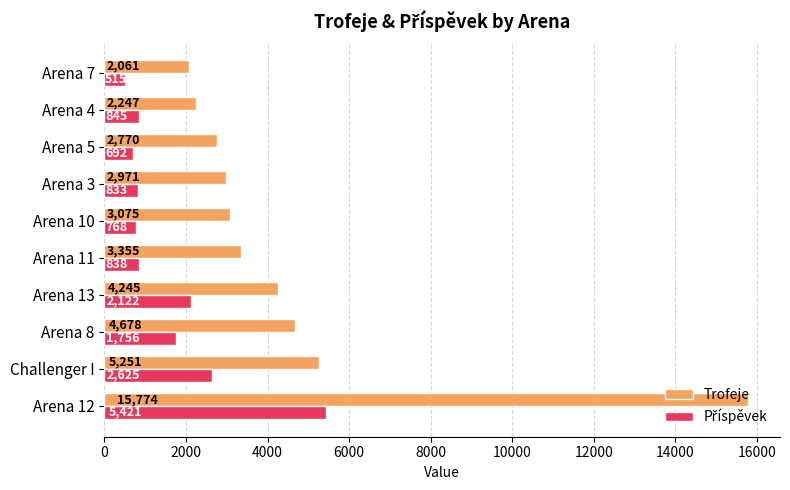

Rank the categories by Trofeje value from highest to lowest.

Arena 12, Challenger I, Arena 8, Arena 13, Arena 11, Arena 10, Arena 3, Arena 5, Arena 4, Arena 7